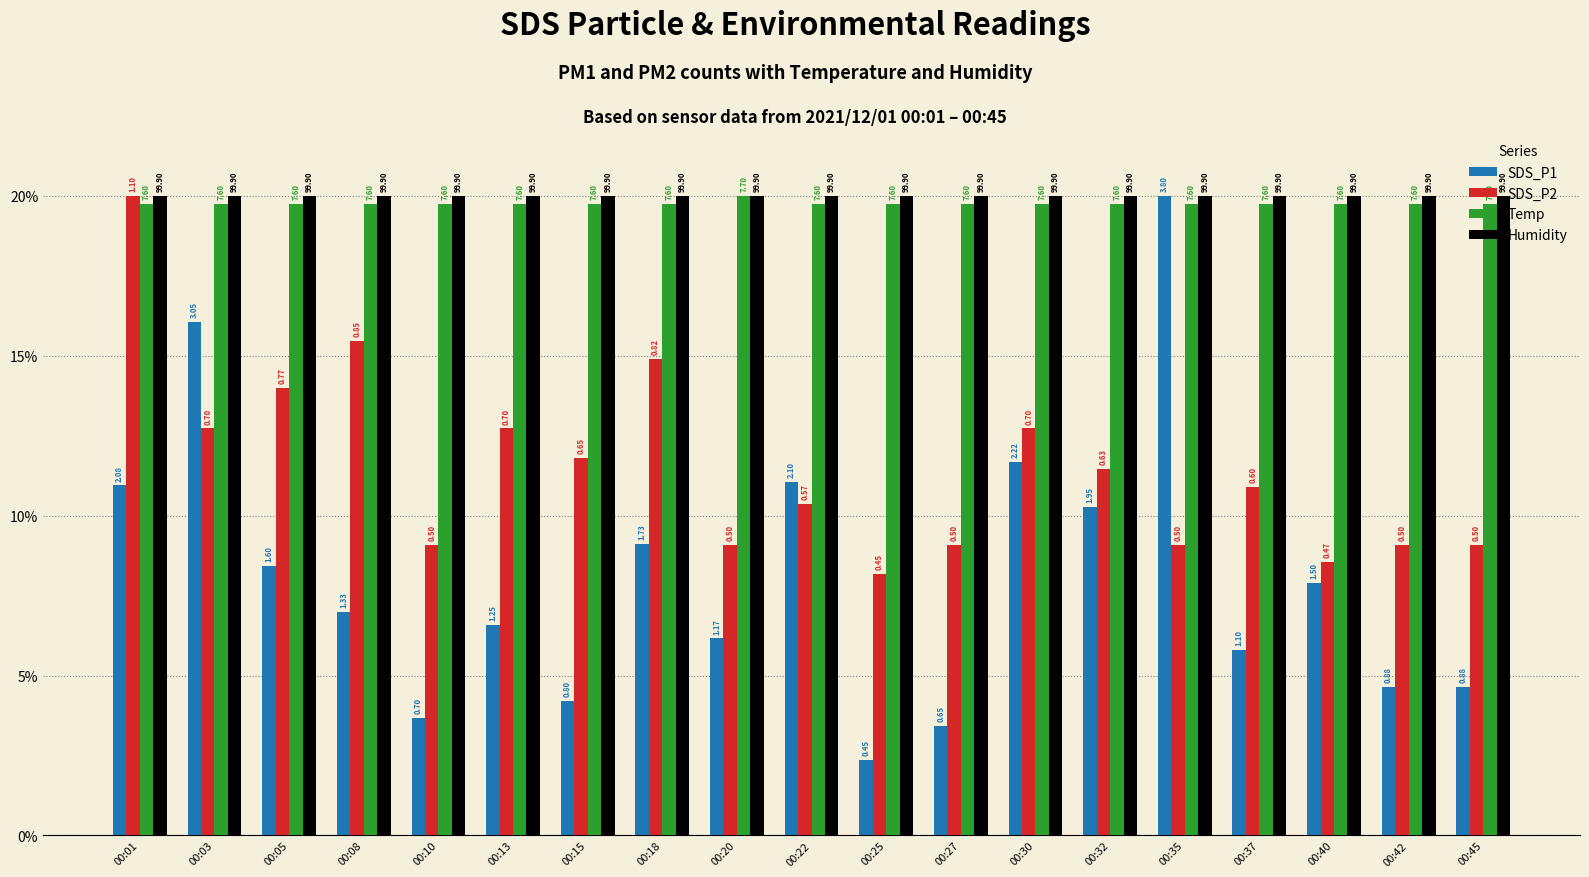

What are all the series names shown in the legend?

SDS_P1, SDS_P2, Temp, Humidity